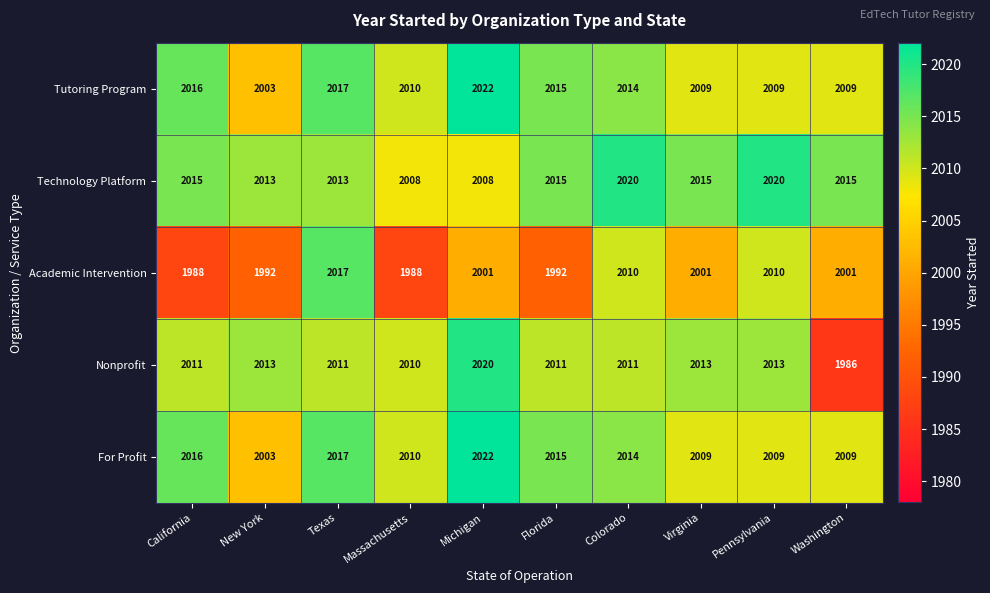

What is the sum of the For Profit values at Michigan and Massachusetts?

4032